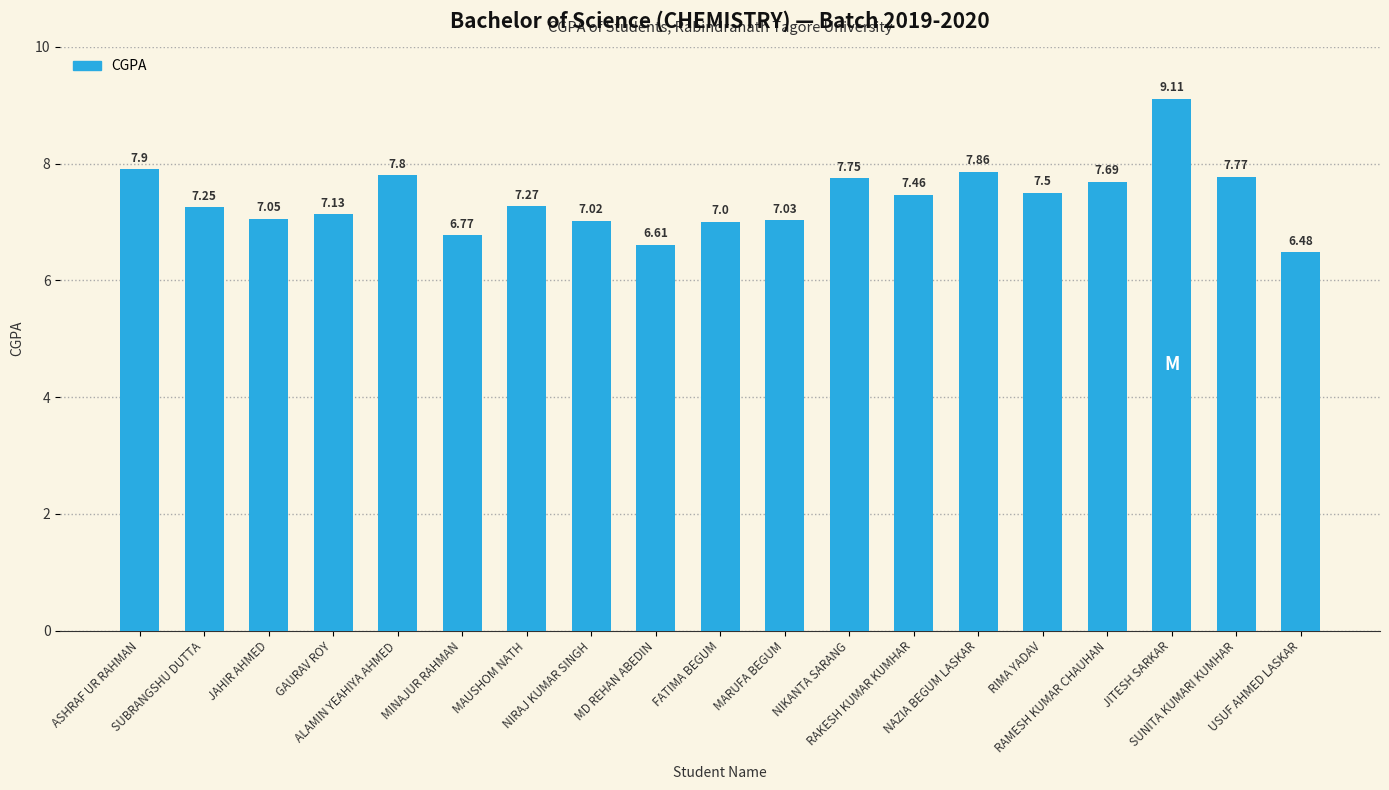

The chart shows a value of 7.8 at SUNITA KUMARI KUMHAR. True or false?

True